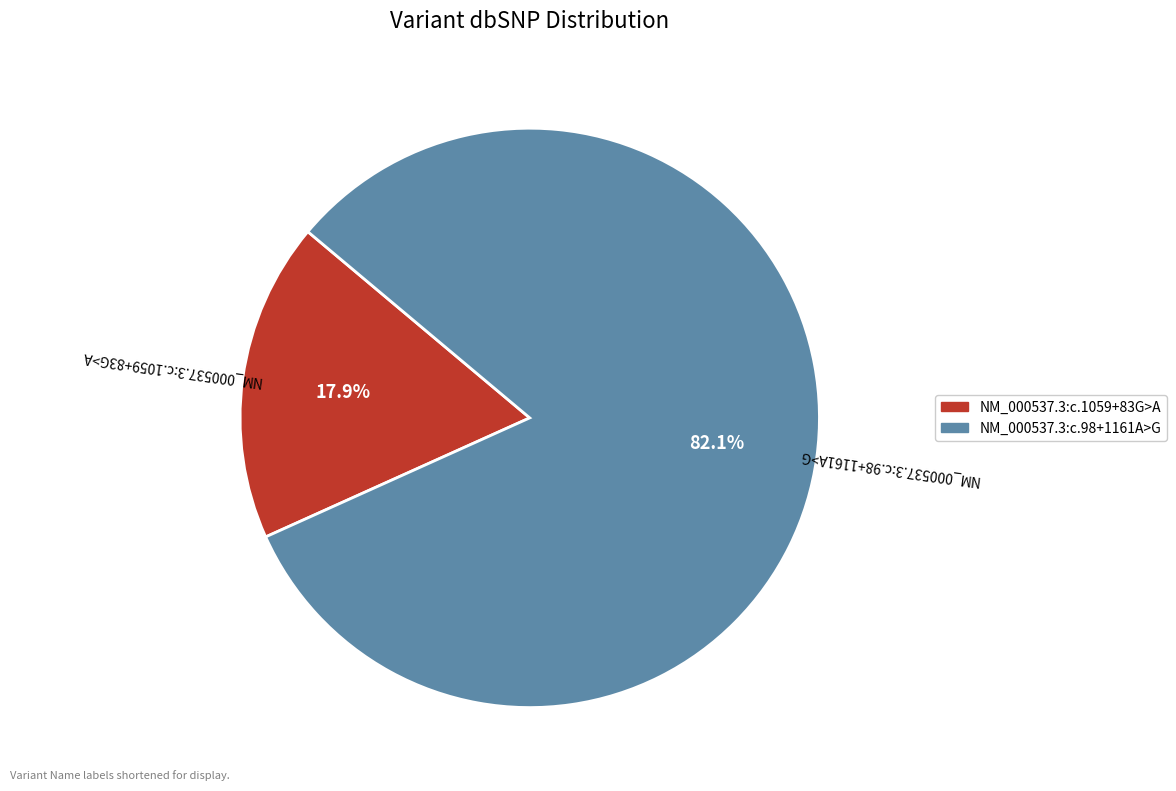

Which slice is the largest?

NM_000537.3:c.98+1161A>G